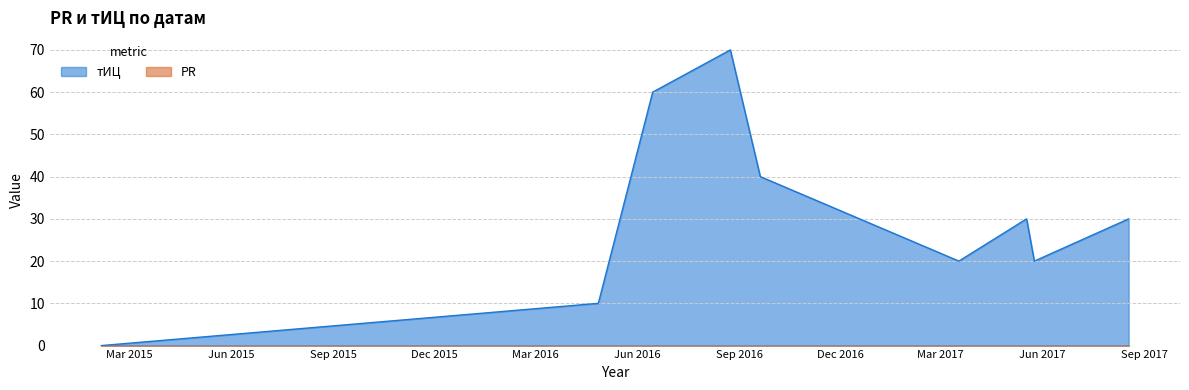

The chart shows a value of 41 at 2016-08-24. True or false?

False